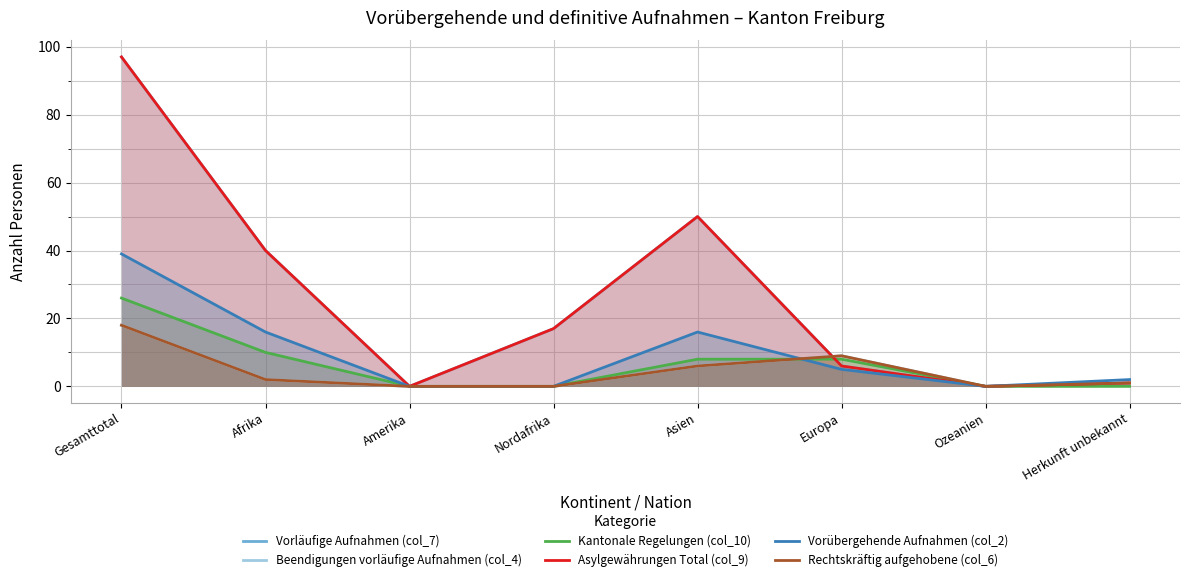

Count the number of categories in the chart.

8